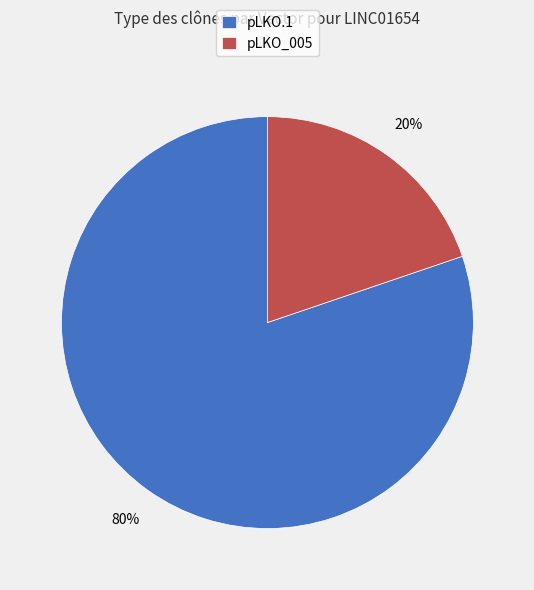

How many slices are in this pie chart?

2